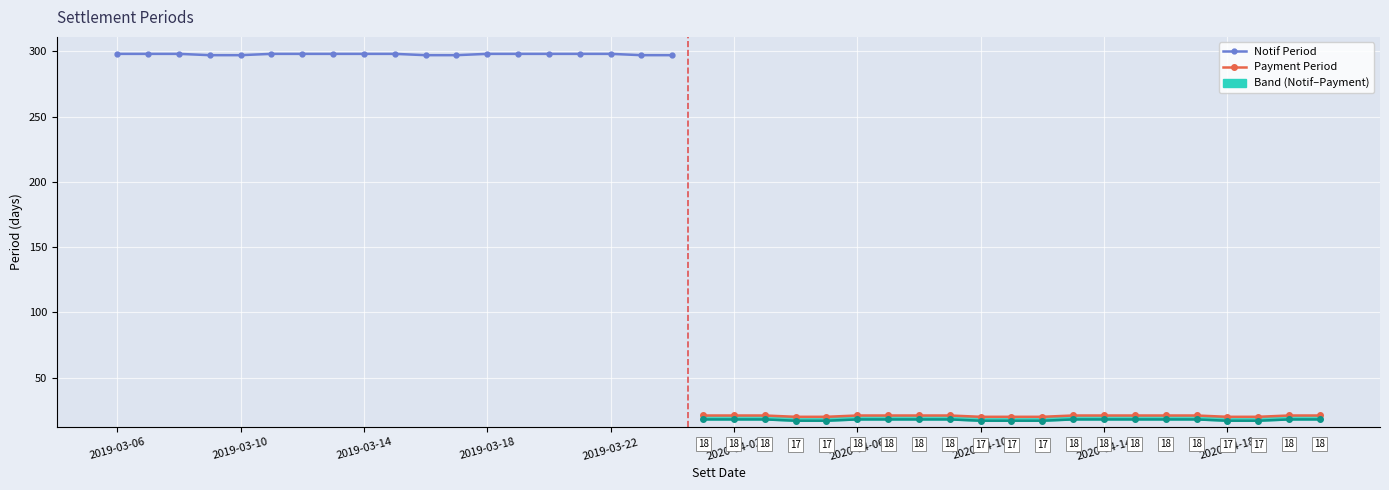

What is the smallest value displayed?

17